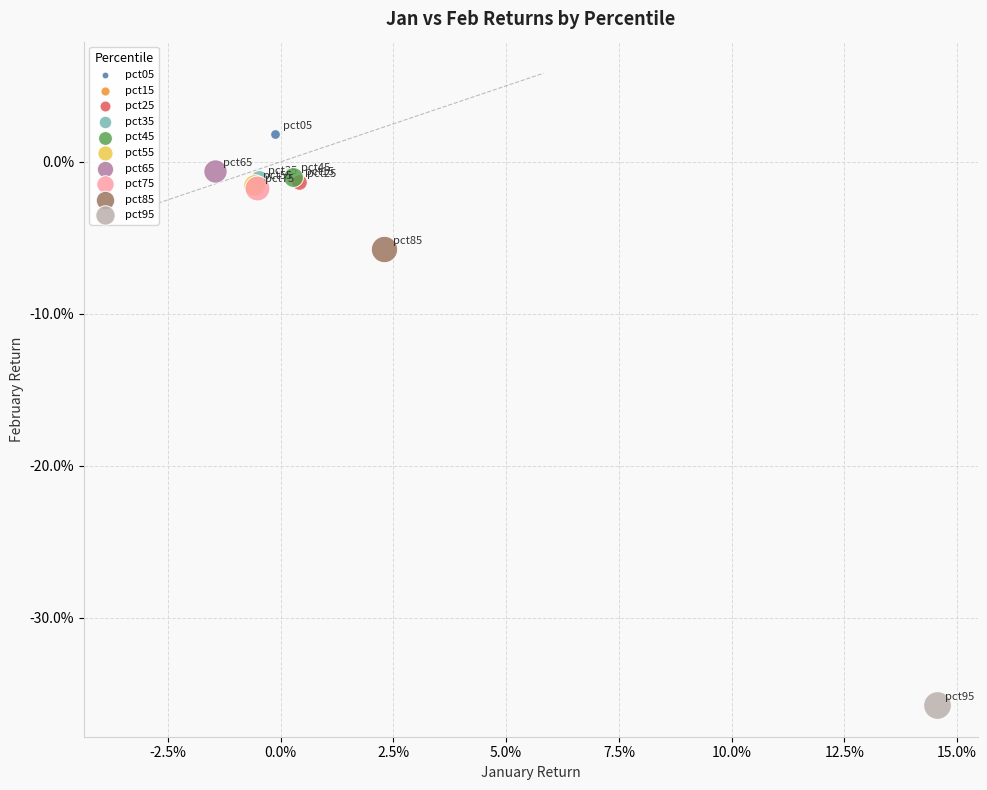

What are all the series names shown in the legend?

pct05, pct15, pct25, pct35, pct45, pct55, pct65, pct75, pct85, pct95